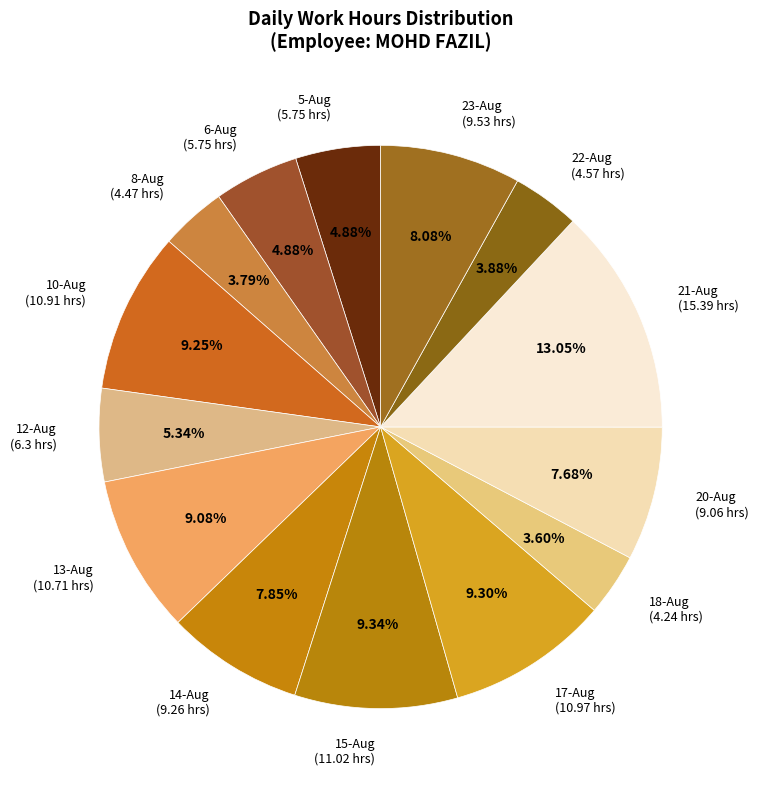

What percentage is the 14-Aug slice, to the nearest percent?

8%